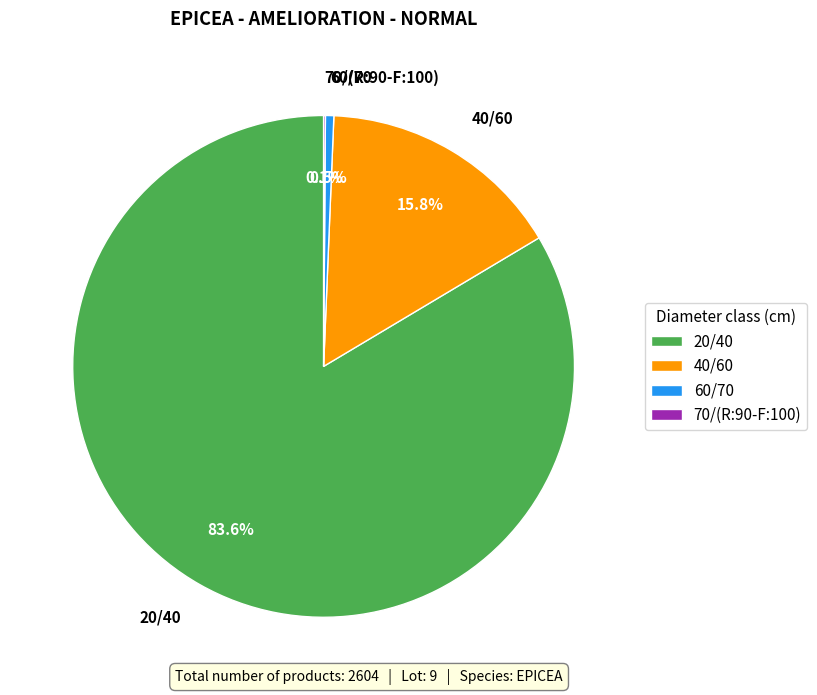

Between 60/70 and 20/40, which is larger?

20/40